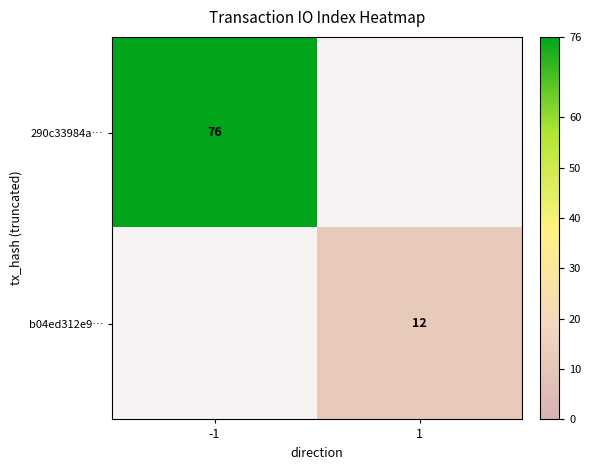

The 290c33984a… series shows 76 at -1. True or false?

True